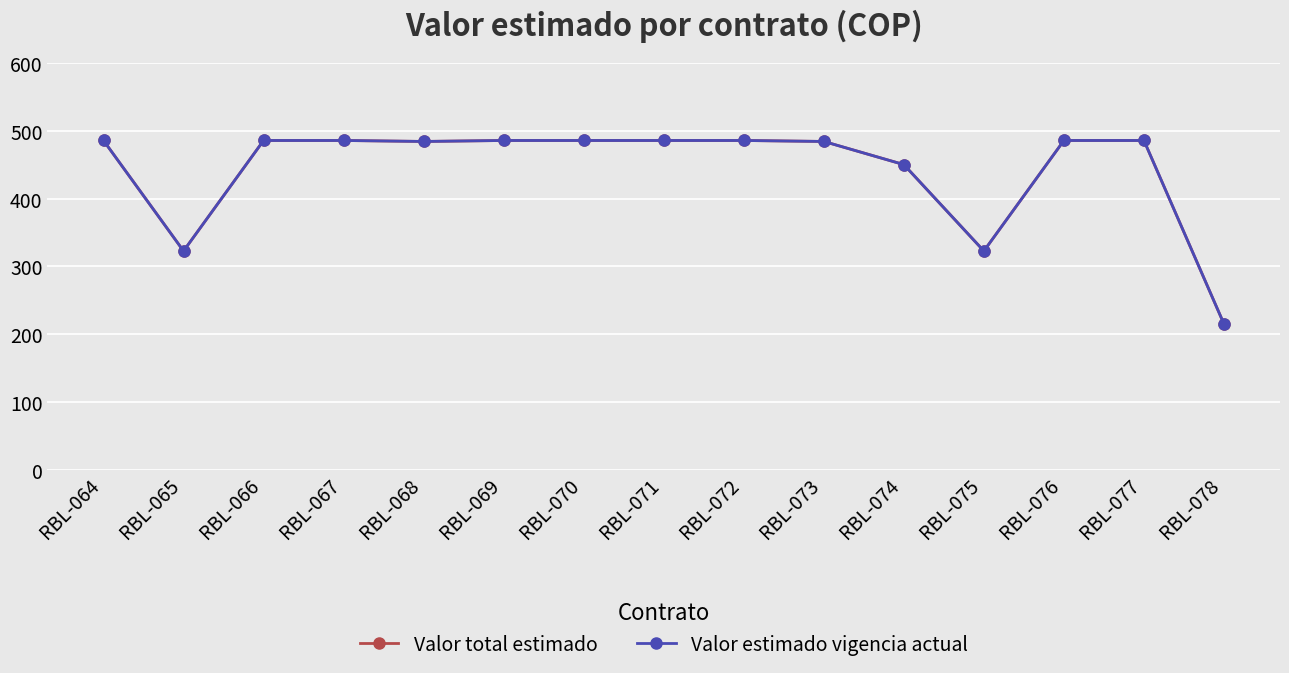

Which category has the lowest value across all series?

RBL-078